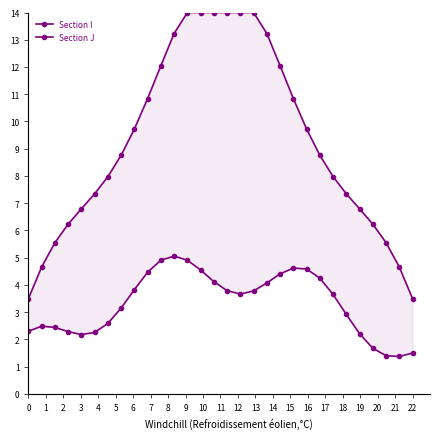

What is the lowest value of the Section I series?

3.5